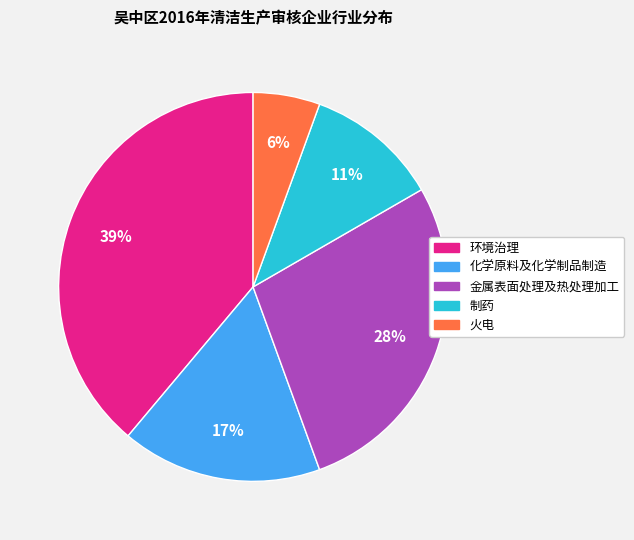

Between 制药 and 环境治理, which is larger?

环境治理